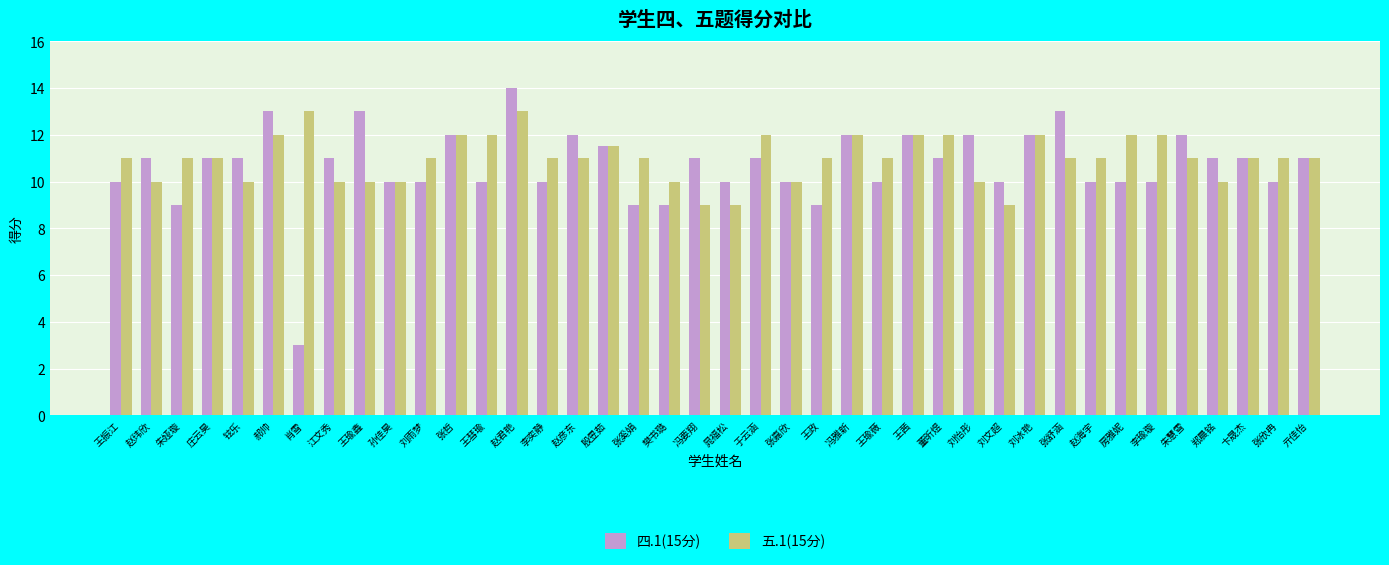

Reading left to right, list all the values displayed in this chart.

四.1(15分): 10.0	11.0	9.0	11.0	11.0	13.0	3.0	11.0	13.0	10.0	10.0	12.0	10.0	14.0	10.0	12.0	11.5	9.0	9.0	11.0	10.0	11.0	10.0	9.0	12.0	10.0	12.0	11.0	12.0	10.0	12.0	13.0	10.0	10.0	10.0	12.0	11.0	11.0	10.0	11.0
五.1(15分): 11.0	10.0	11.0	11.0	10.0	12.0	13.0	10.0	10.0	10.0	11.0	12.0	12.0	13.0	11.0	11.0	11.5	11.0	10.0	9.0	9.0	12.0	10.0	11.0	12.0	11.0	12.0	12.0	10.0	9.0	12.0	11.0	11.0	12.0	12.0	11.0	10.0	11.0	11.0	11.0